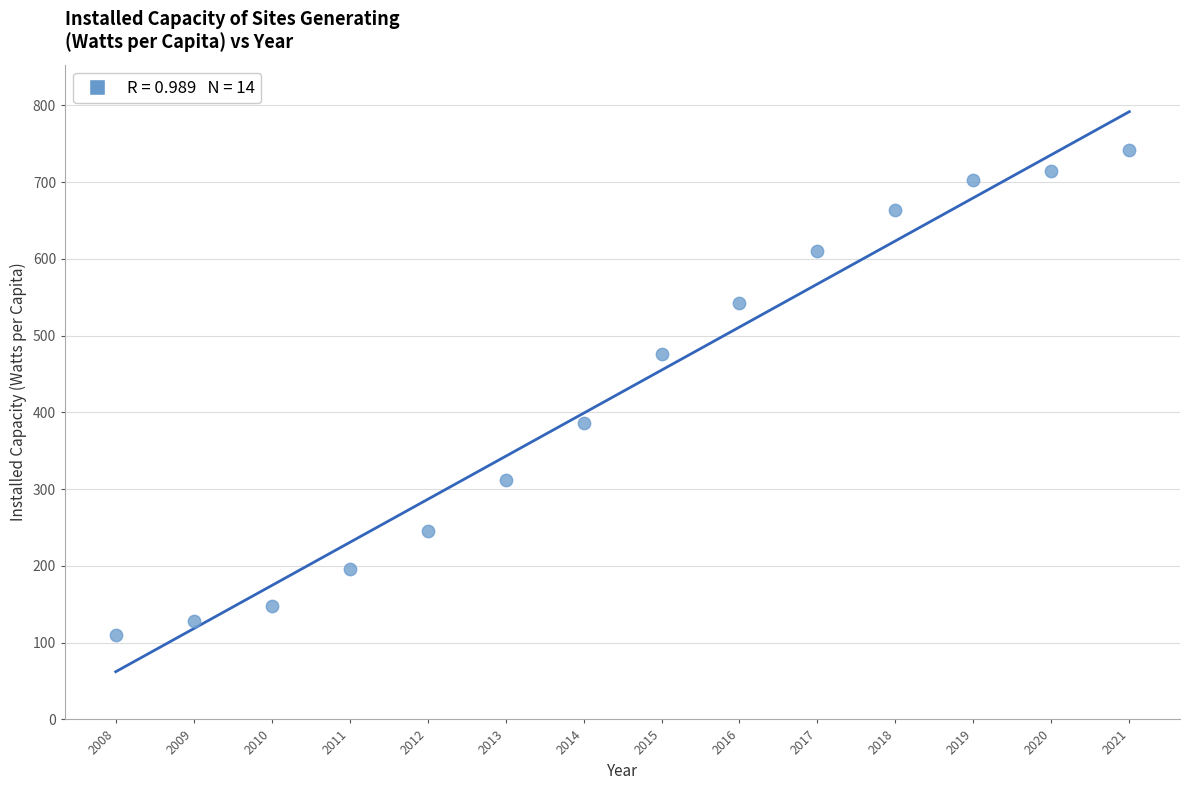

What Y value in the scatter plot is closest to 426?

385.8